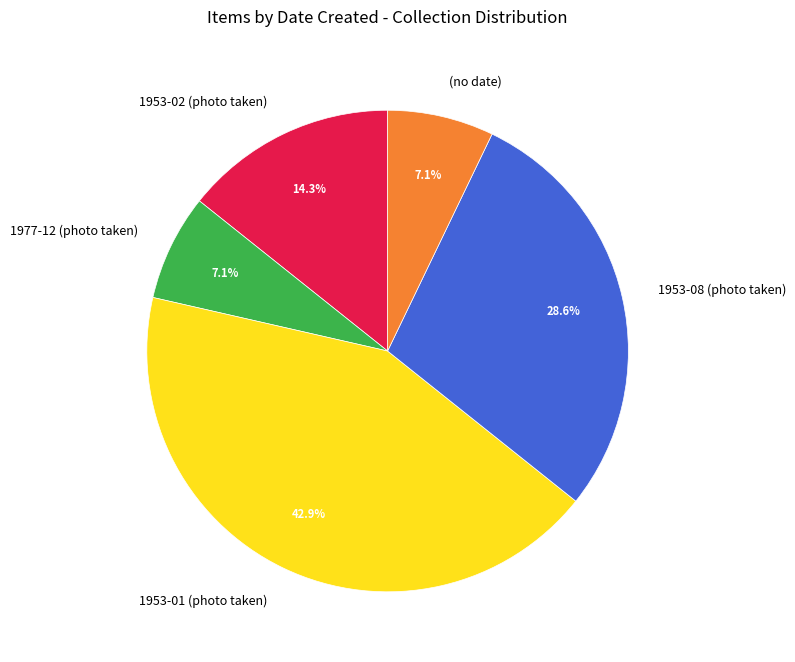

What is the ratio of the value at 1953-02 (photo taken) to the value at 1953-08 (photo taken)?

0.5